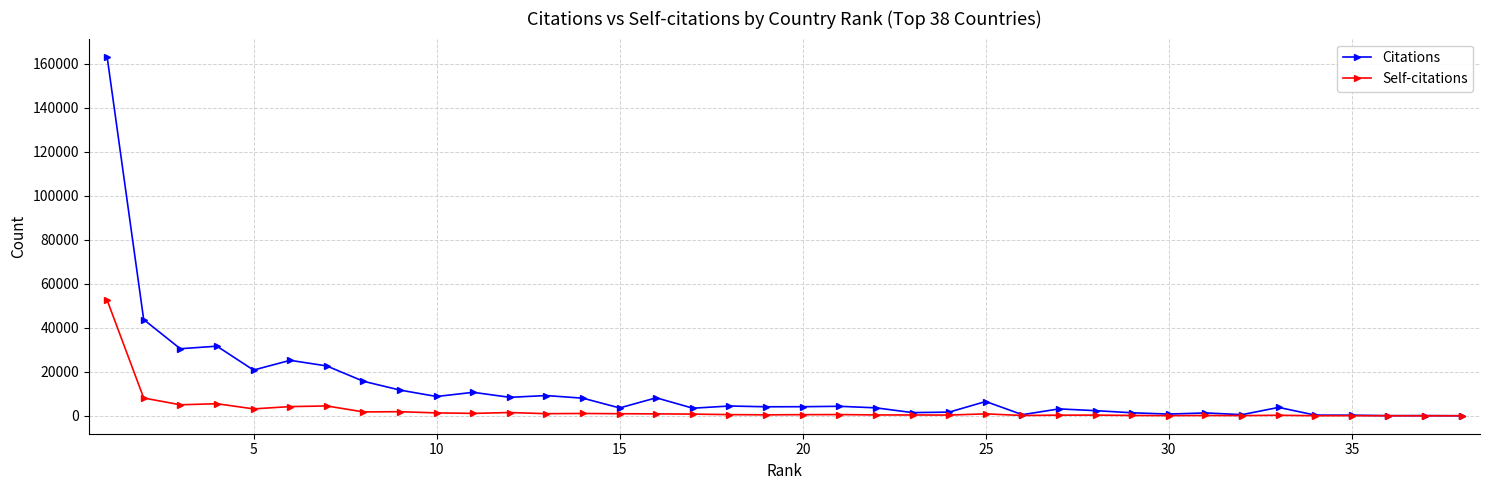

Which series has the largest range (max minus min)?

Citations